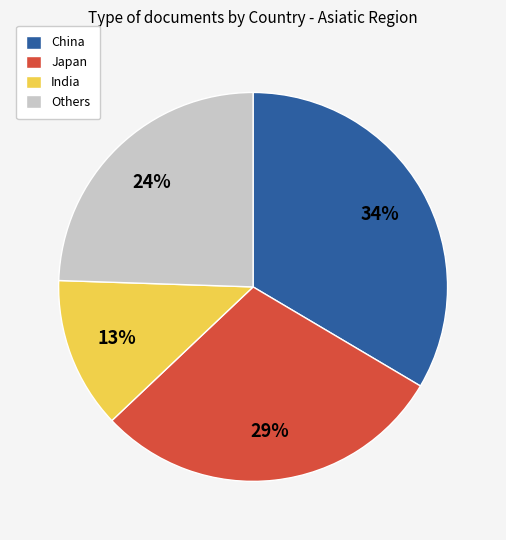

To the nearest percent, what is the average slice percentage?

25%